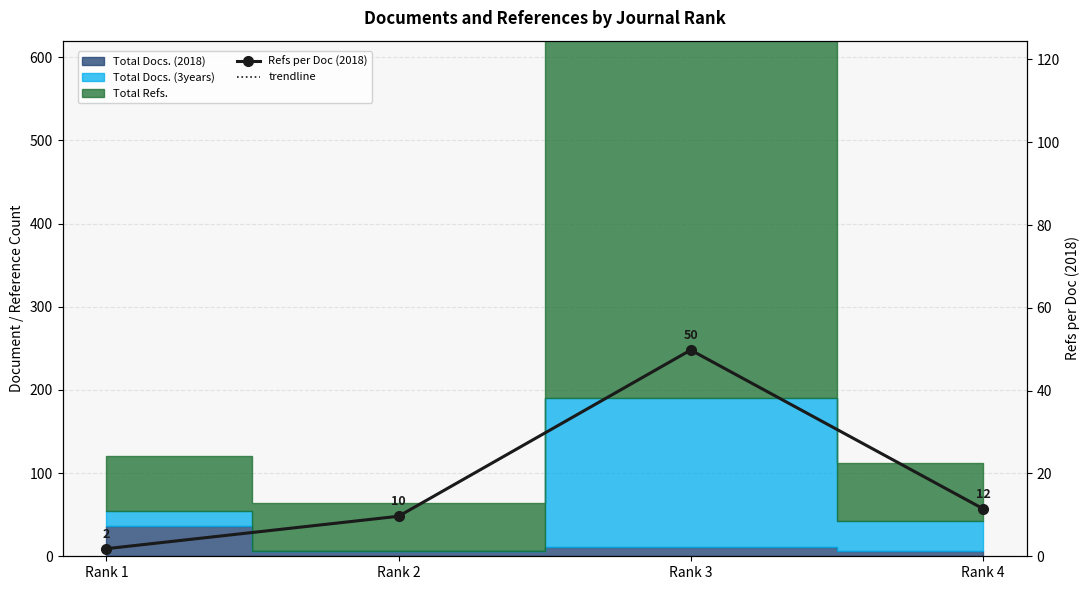

At which label does Refs per Doc (2018) first exceed 11?

Rank 3